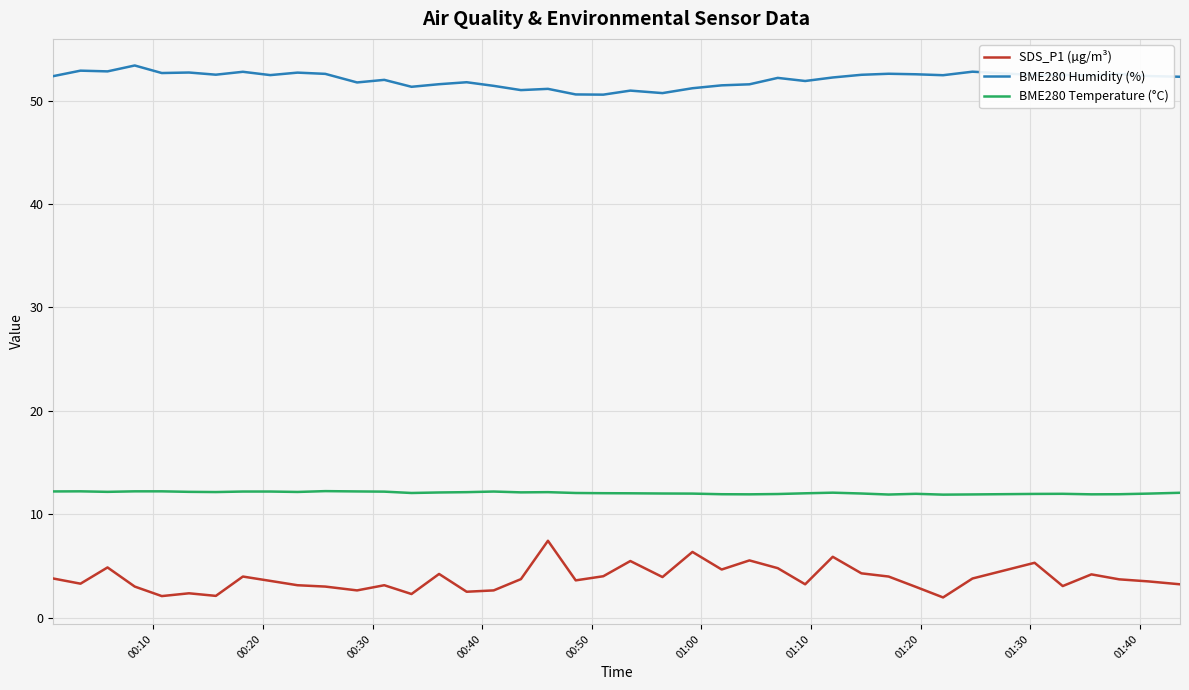

What is the difference between the maximum and minimum values in the SDS_P1 (µg/m³) series?

5.5